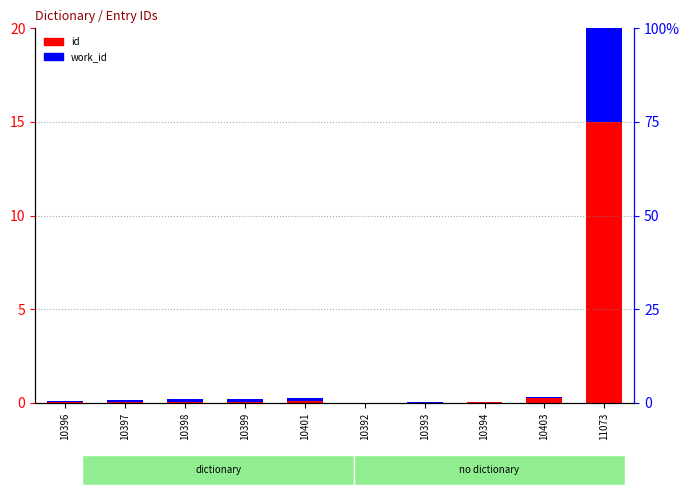

Rank the categories by id value from highest to lowest.

11073, 10403, 10401, 10399, 10398, 10397, 10396, 10394, 10393, 10392